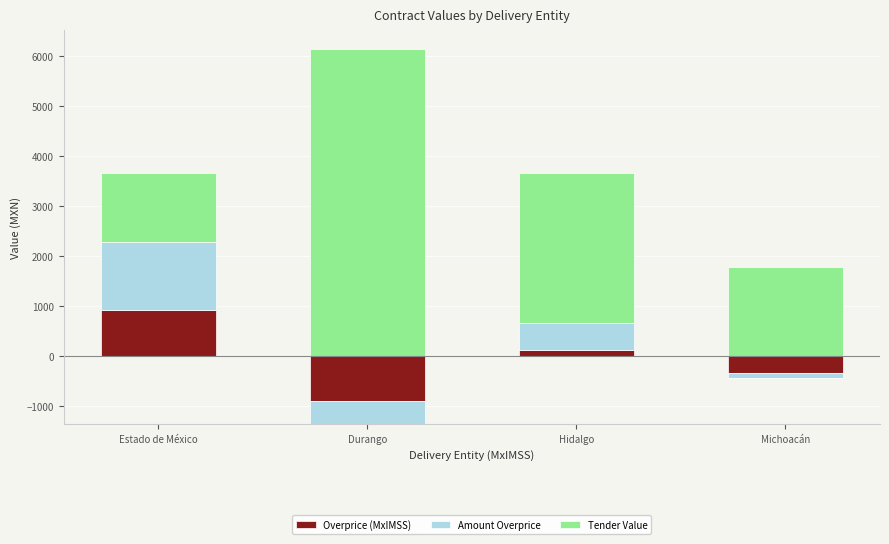

True or false: Amount Overprice has a value of 0.0 at Durango.

True